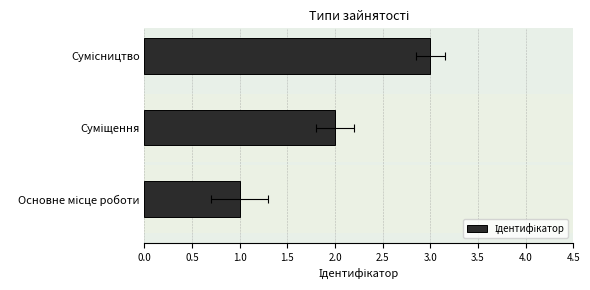

What is the difference between the second highest and minimum values?

1